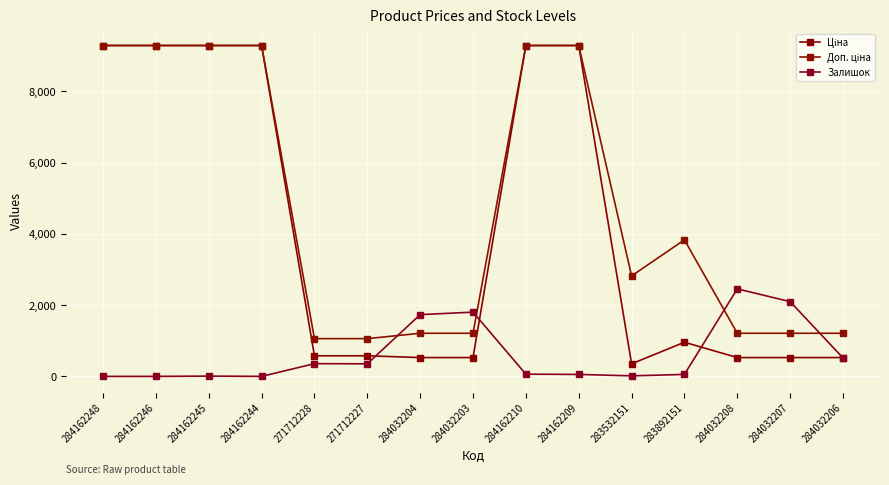

Between 284162246 and 284032203, which is larger?

284162246